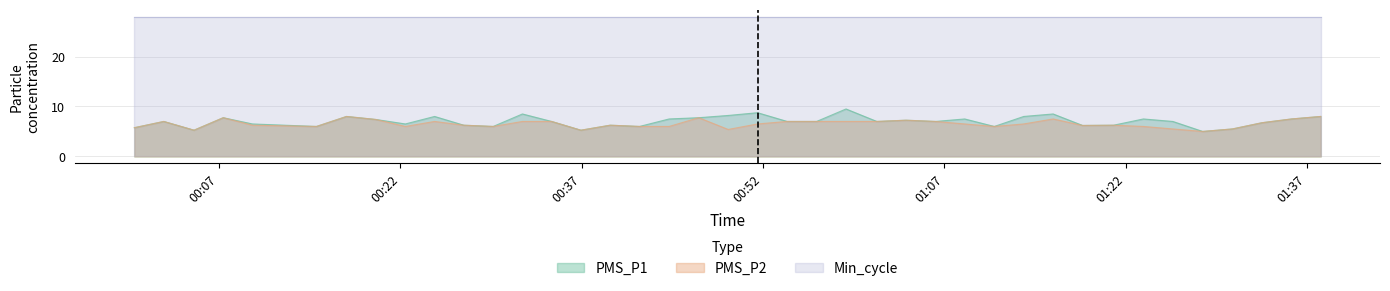

How many interior local peaks does the PMS_P2 series have?

9